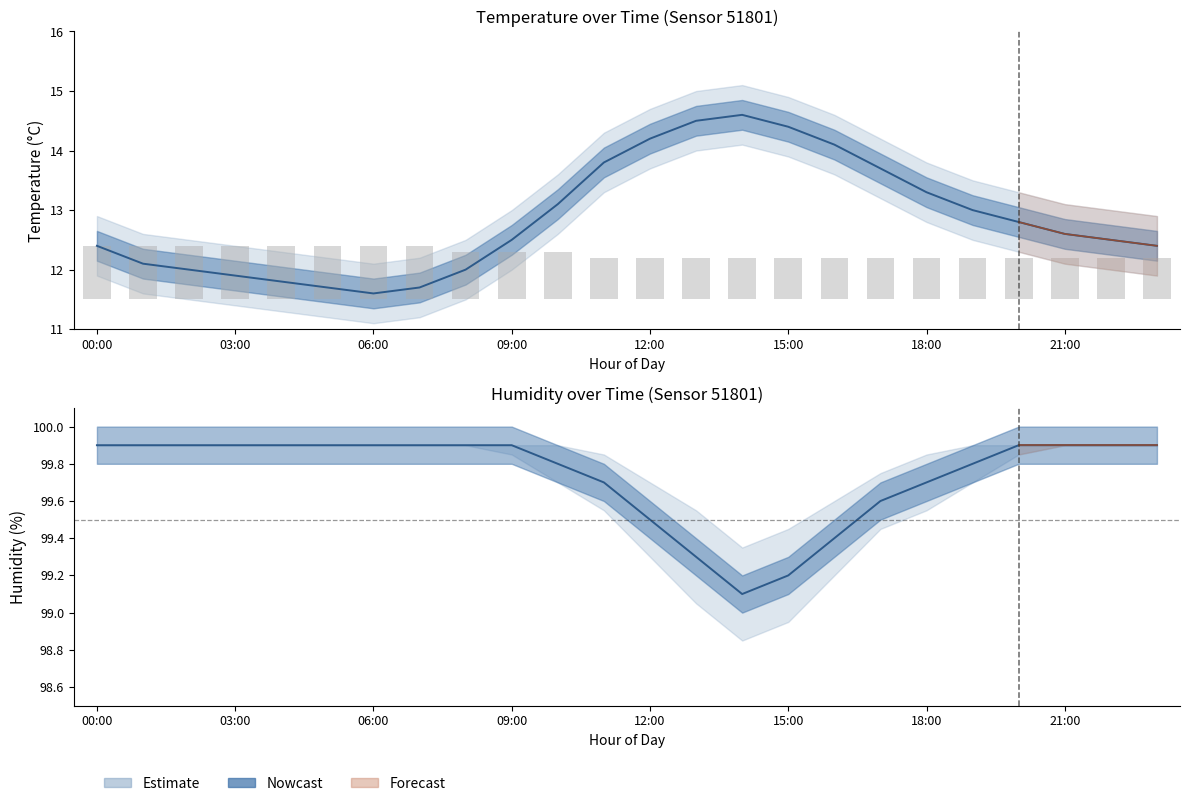

What is the minimum value shown in the chart?

11.1